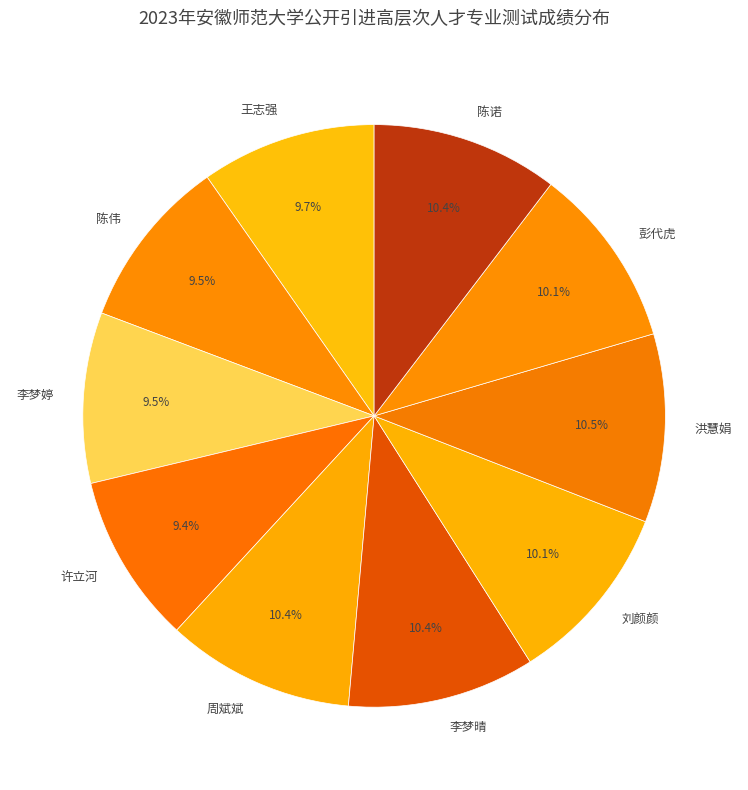

Does 周斌斌 represent more than half of the total?

No